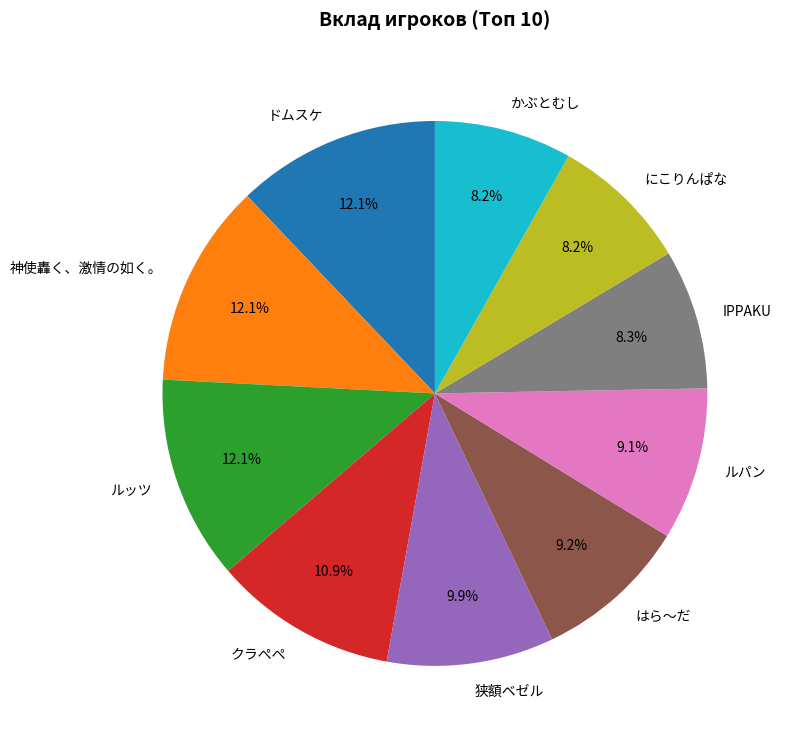

What percentage is NOT represented by はら〜だ?

90.8%